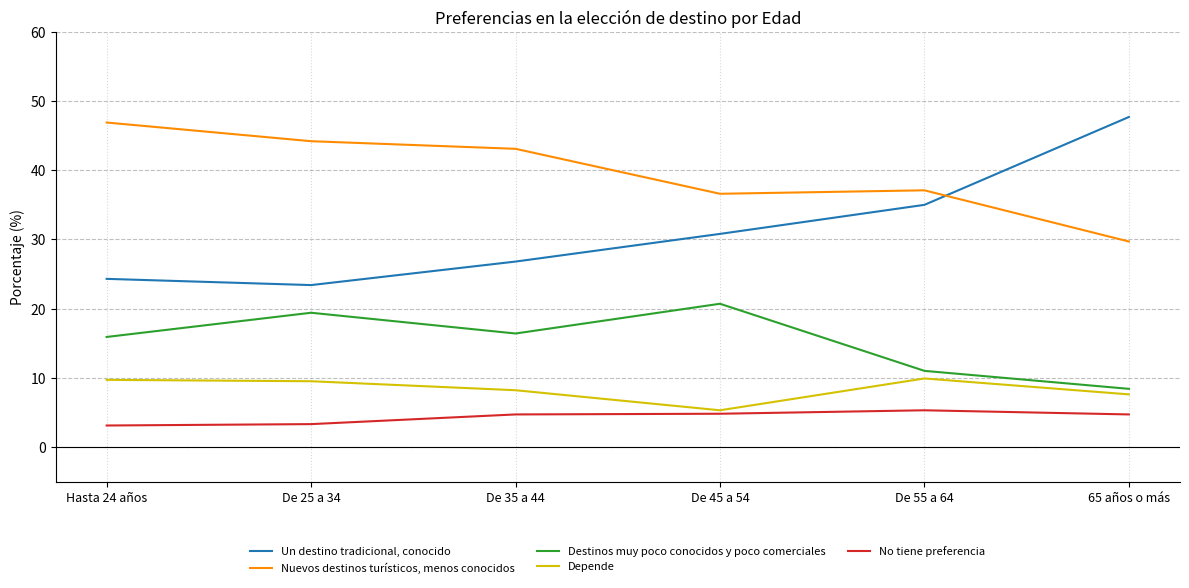

True or false: Depende has a value of 12.5 at De 35 a 44.

False